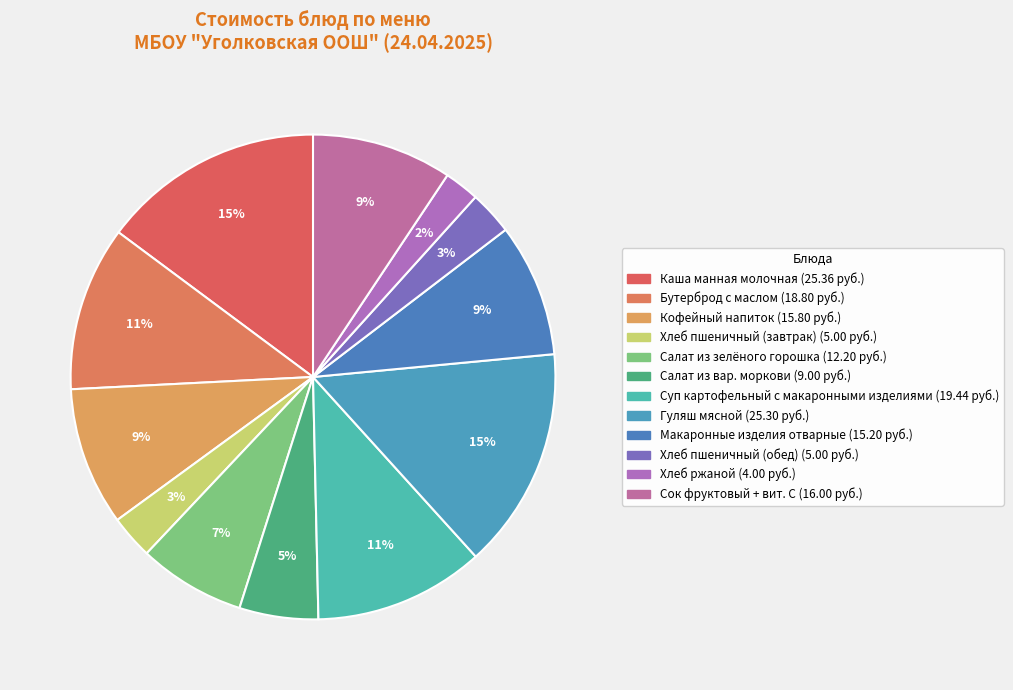

How many slices are in this pie chart?

12